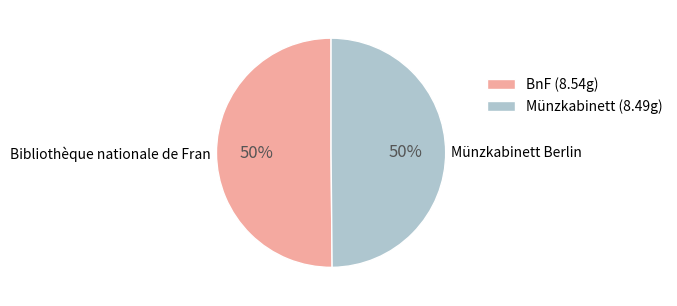

The Bibliothèque nationale de Fran slice represents 36% of the pie. True or false?

False